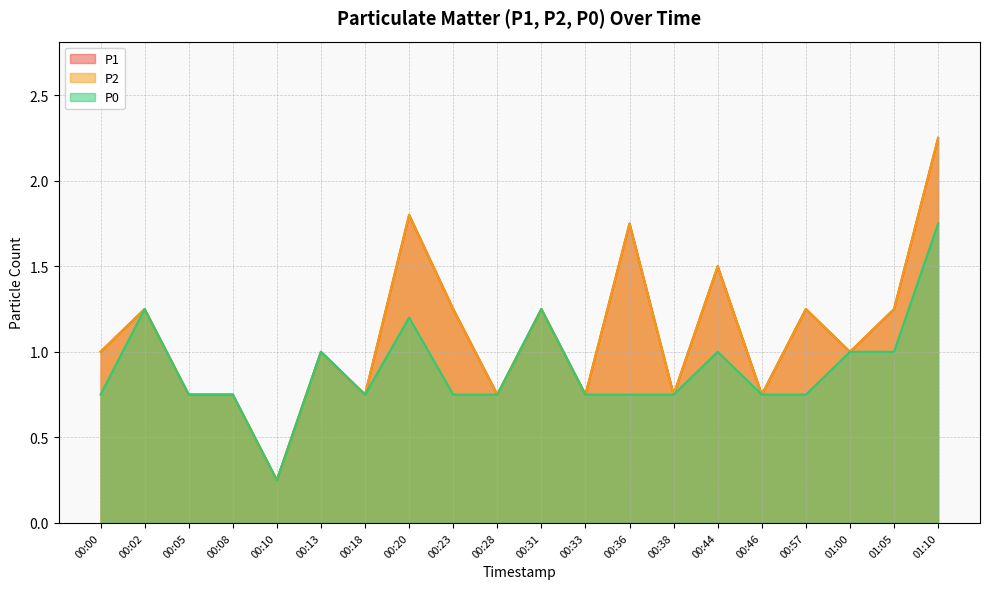

True or false: P2 has more than 0 points higher than both neighbors.

True